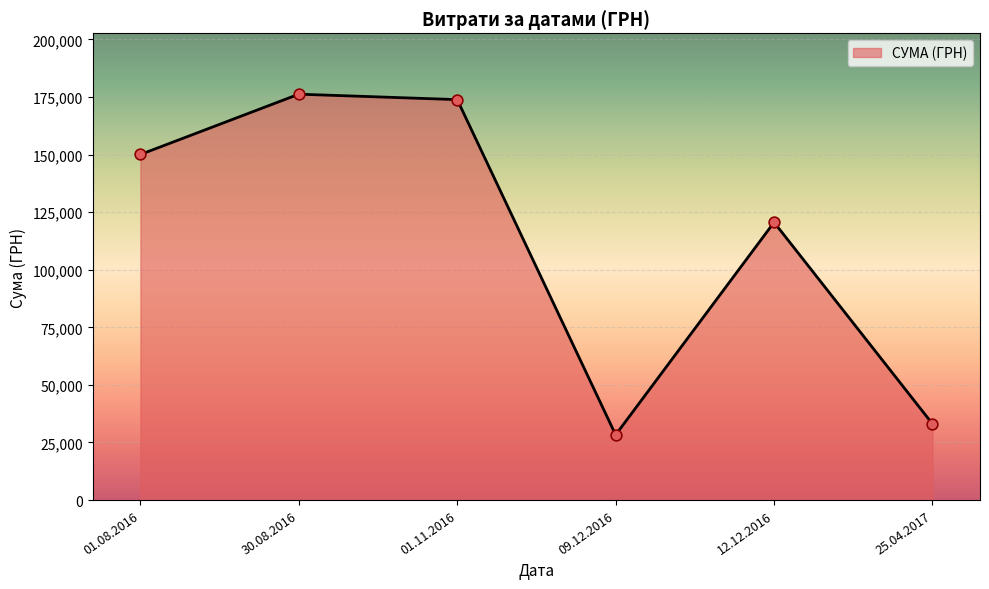

What is the change in value from 01.08.2016 to 30.08.2016?

+26187.3